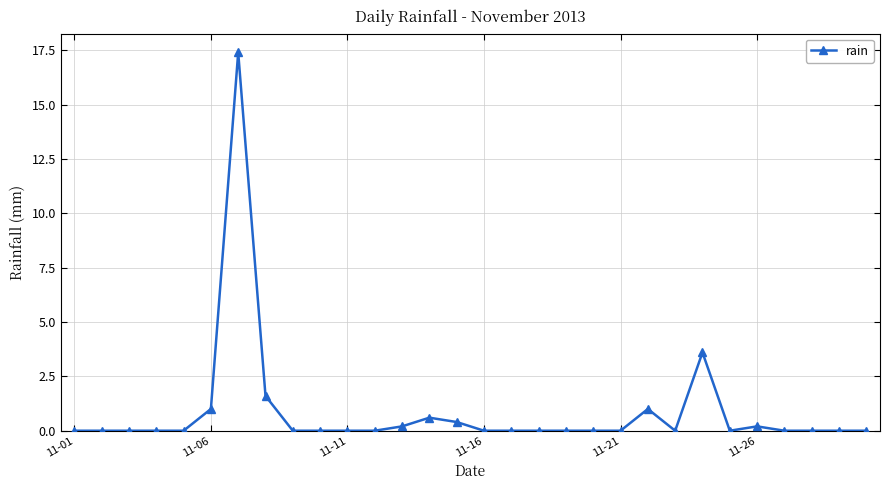

What is the value of the 7th point from the left?

17.4